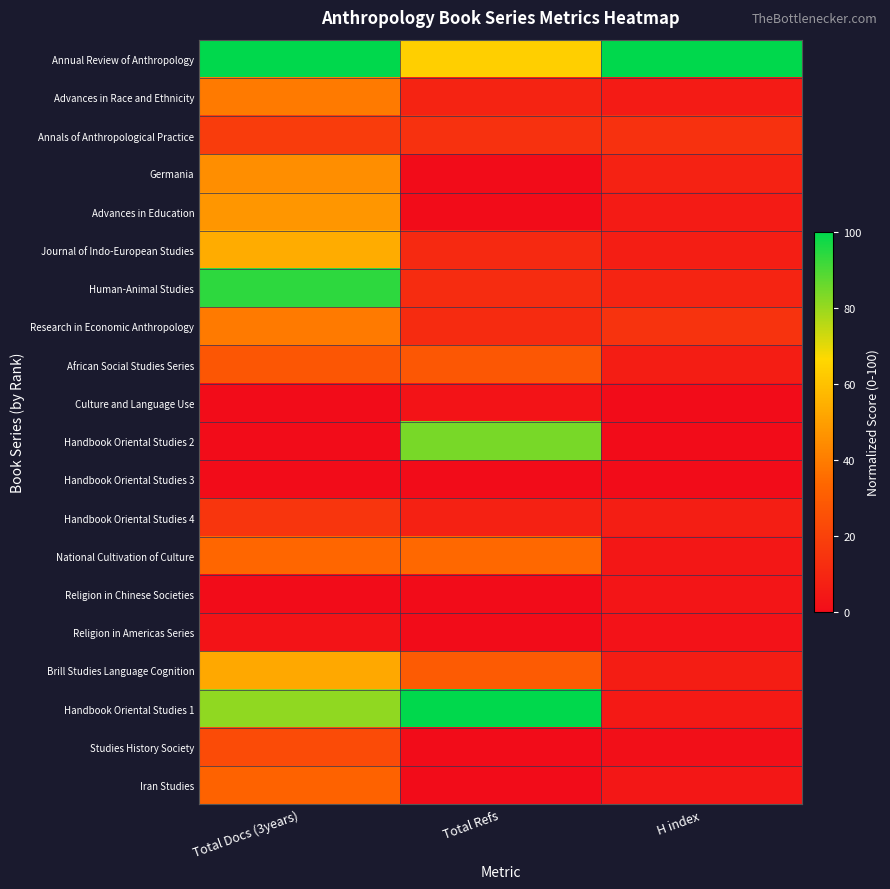

Between H index and Total Docs (3years), which is larger?

H index